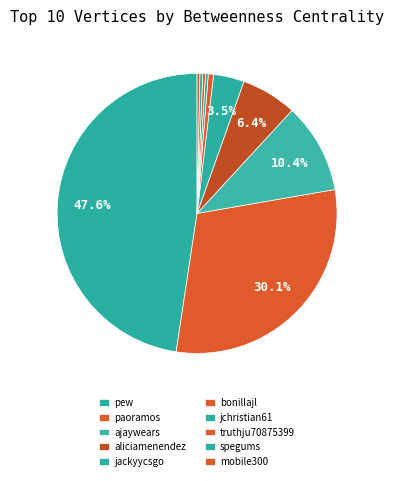

Count the number of slices in the pie.

10